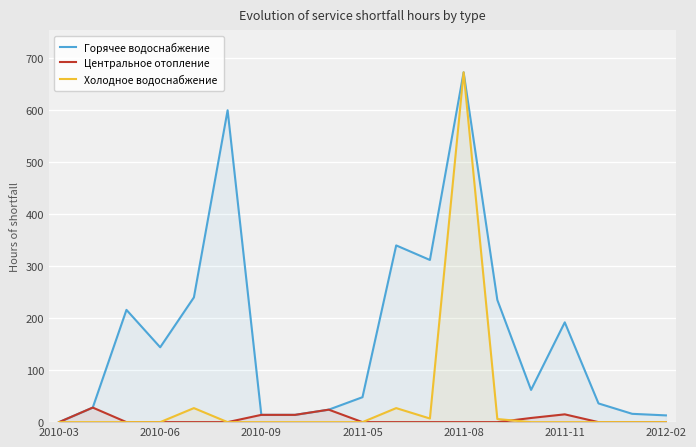

List the series in order of their overall mean, lowest first.

Центральное отопление, Холодное водоснабжение, Горячее водоснабжение